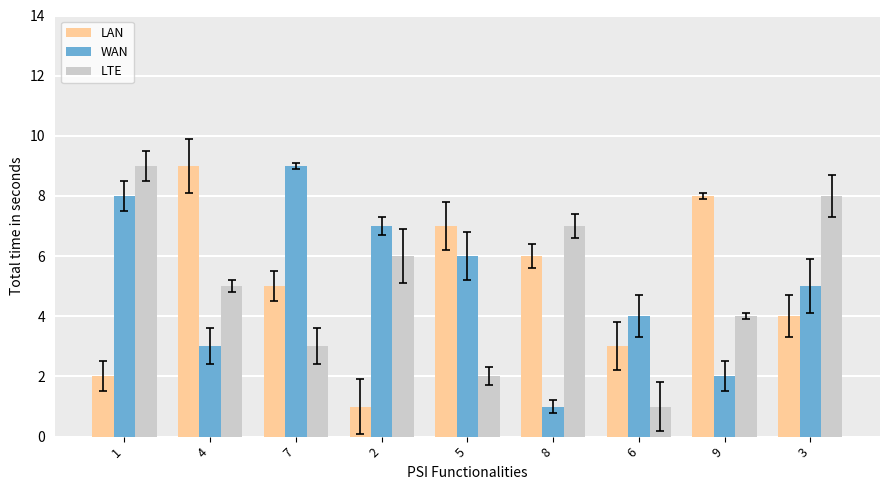

What is the label of the 5th bar from the left?

5